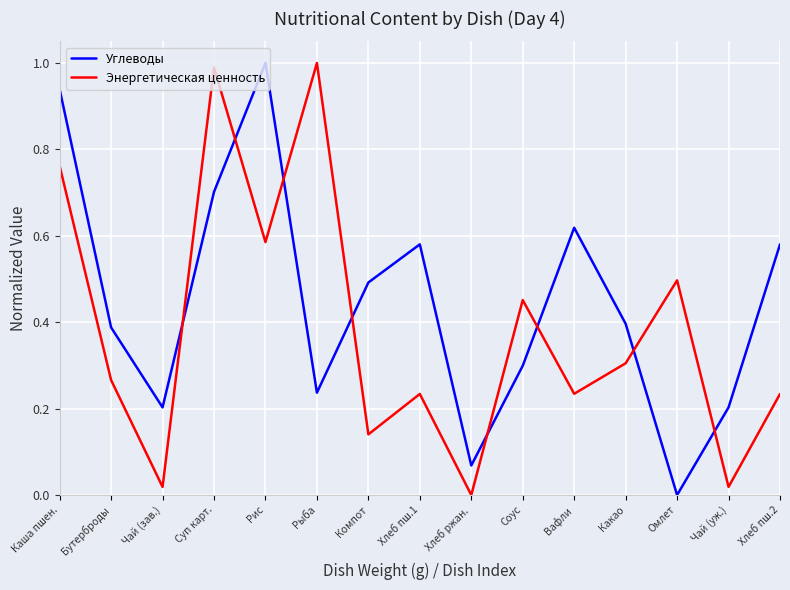

Which category has the highest value in the Углеводы series?

Рис